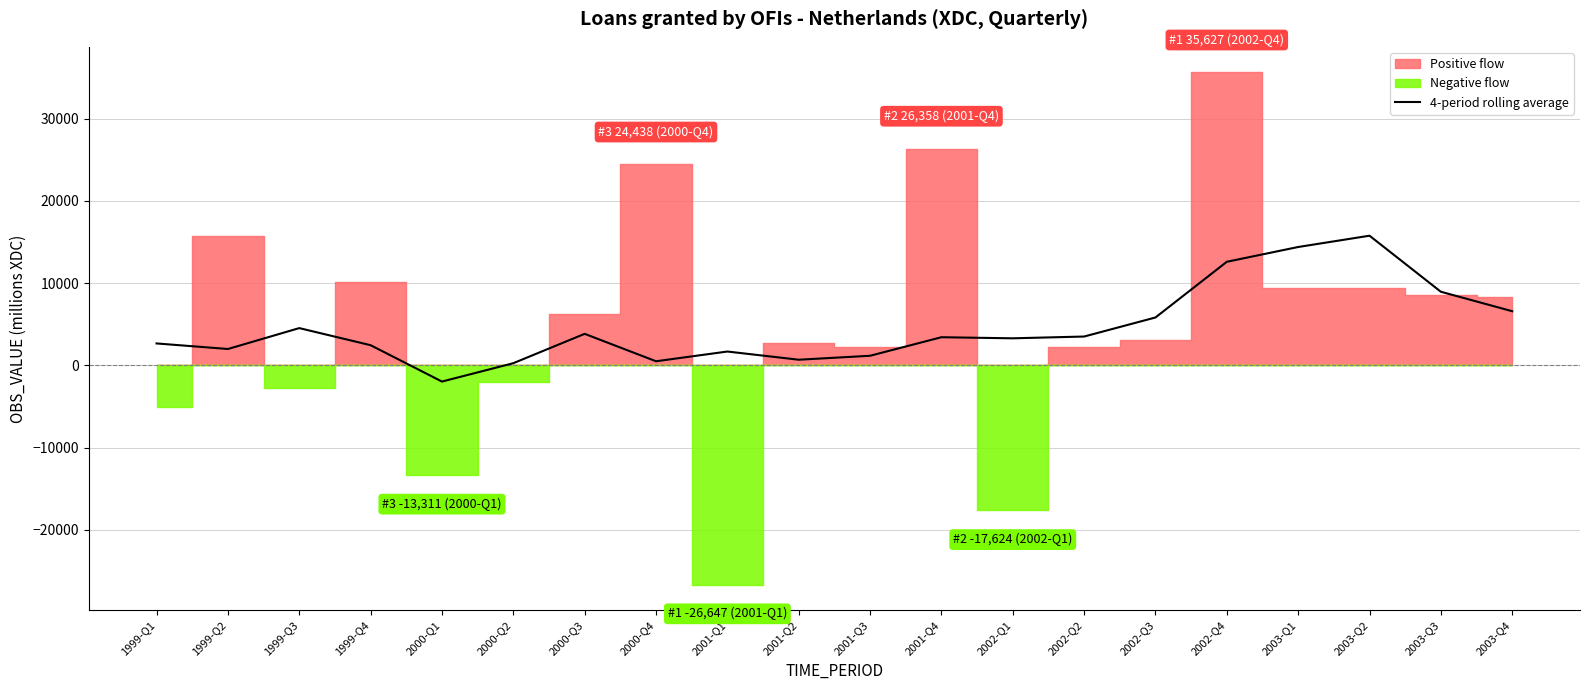

How many points are lower than both their immediate neighbors (excluding endpoints)?

5